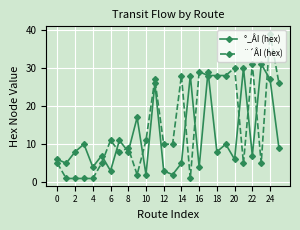

Reading right to left, extract all data points from this chart.

°_ÂI (hex): 9	27	31	7	30	6	10	8	29	4	28	5	2	3	26	2	17	8	11	3	7	4	10	8	5	6
¨´ÂI (hex): 26	39	5	31	5	30	28	28	28	29	1	28	10	10	27	11	2	9	8	11	5	1	1	1	1	5